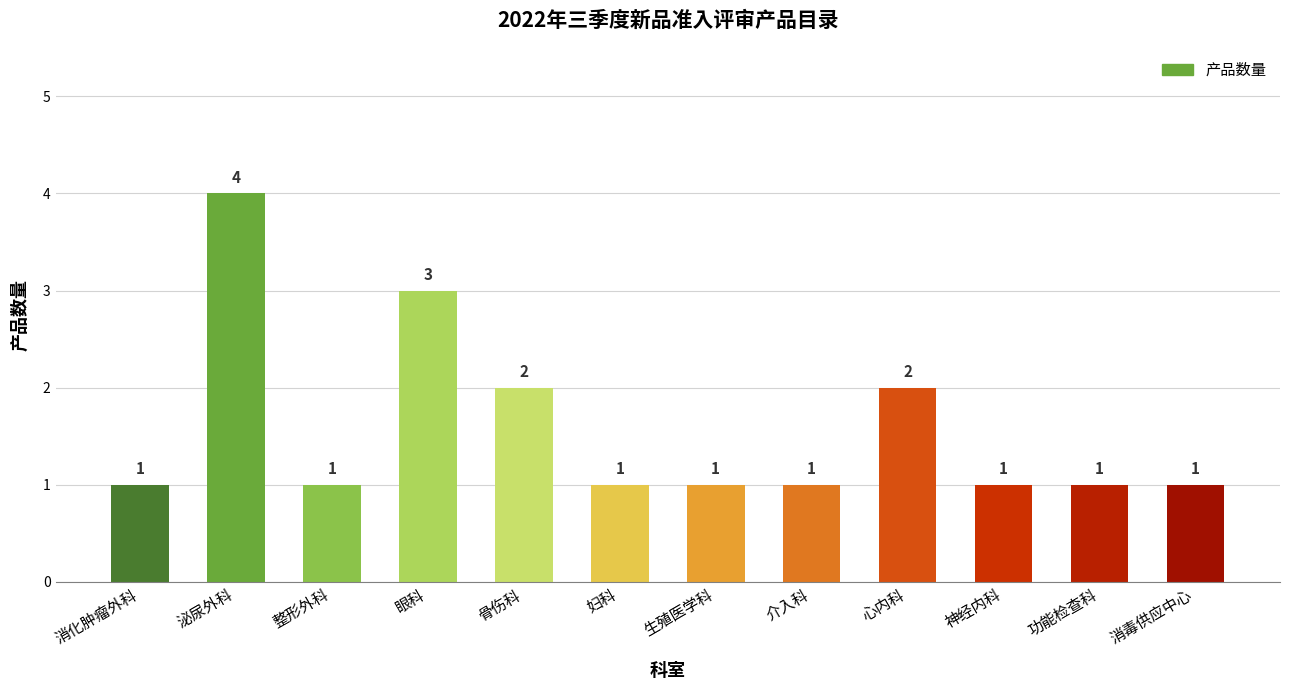

What is the change in value from 骨伤科 to 神经内科?

-1